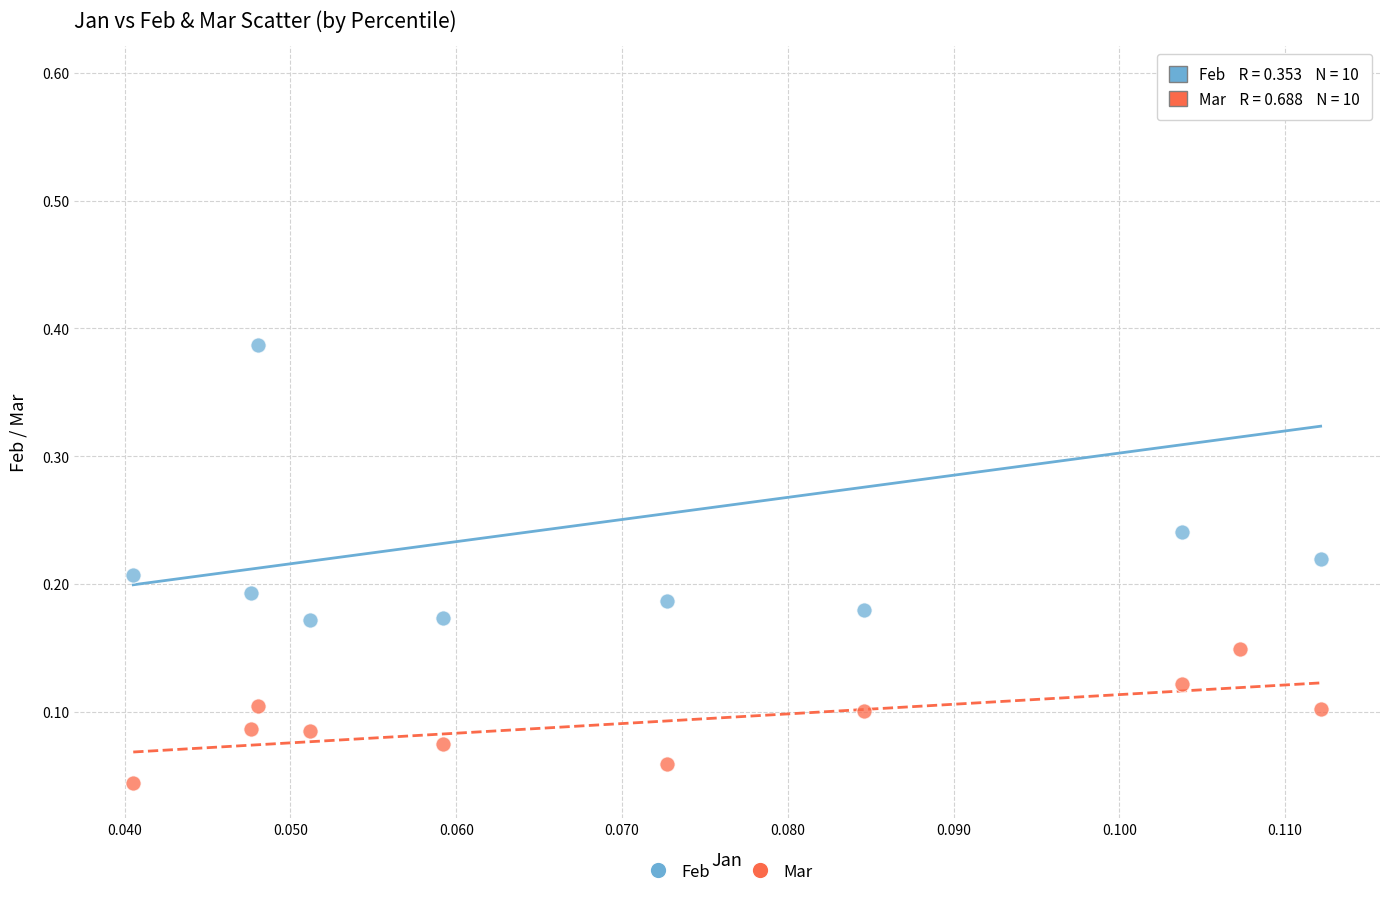

Which series contains the highest Y value?

Feb